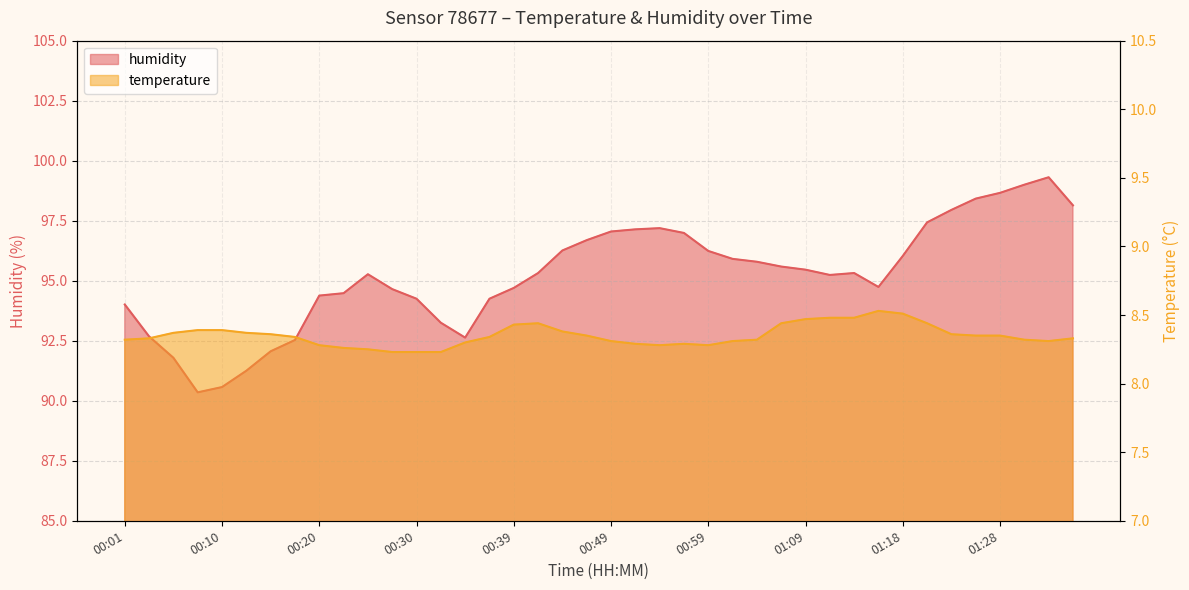

What is the sum of all temperature values?

334.0